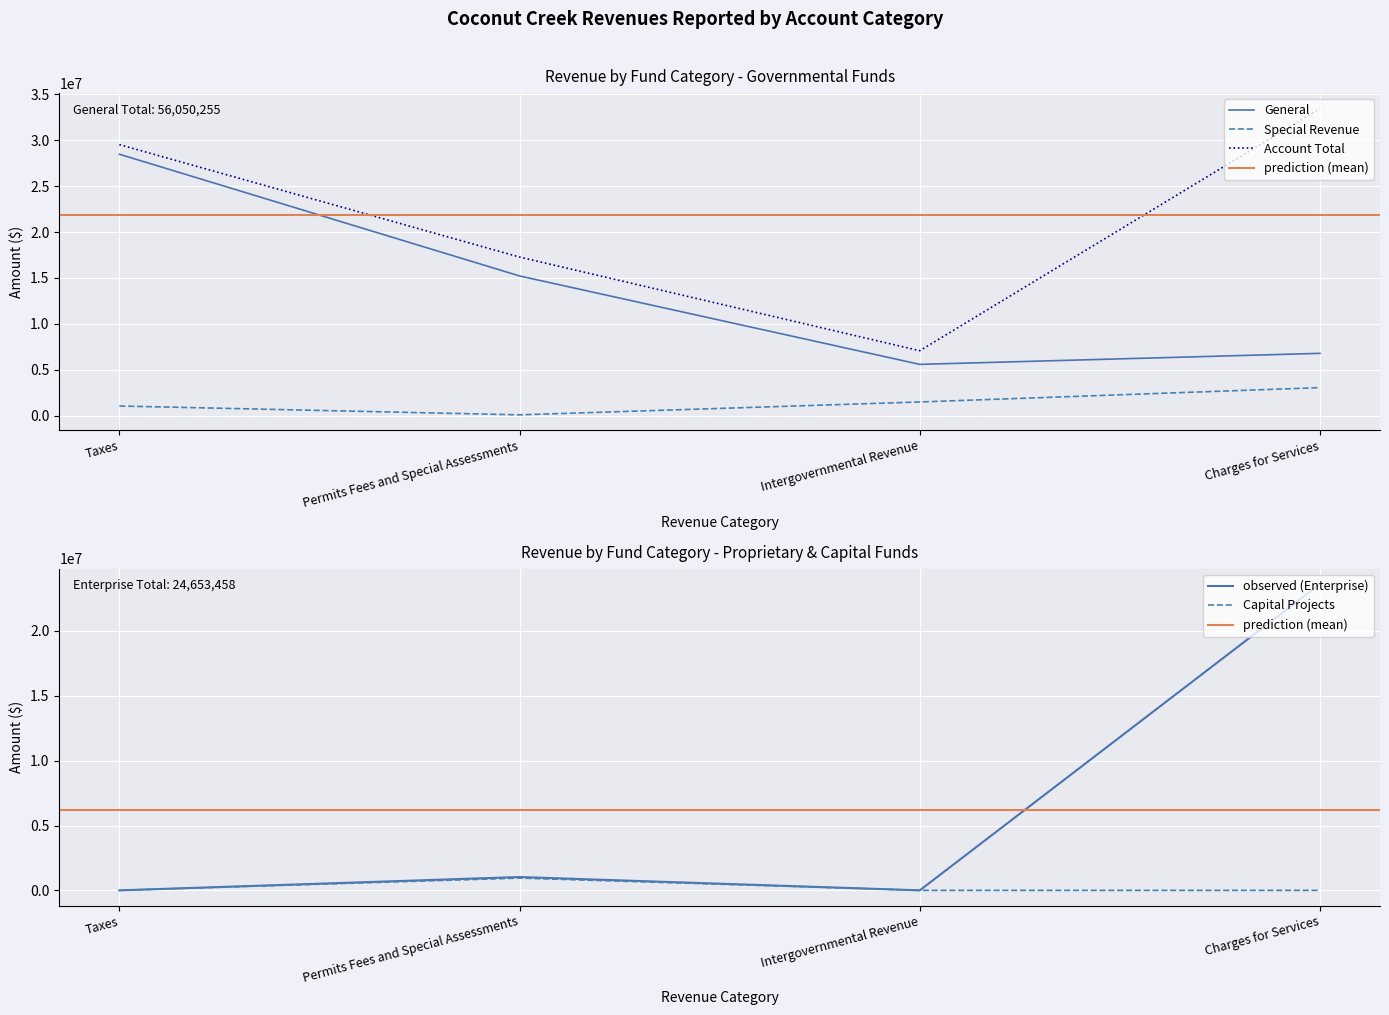

Which series has the largest total across all categories?

Account Total